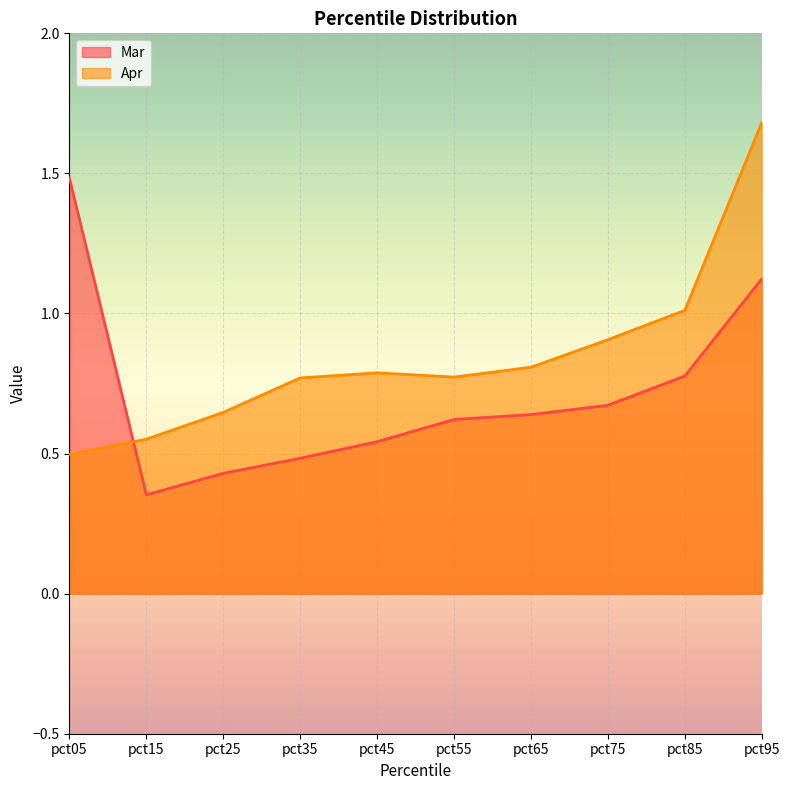

How many interior local peaks does the Apr series have?

1